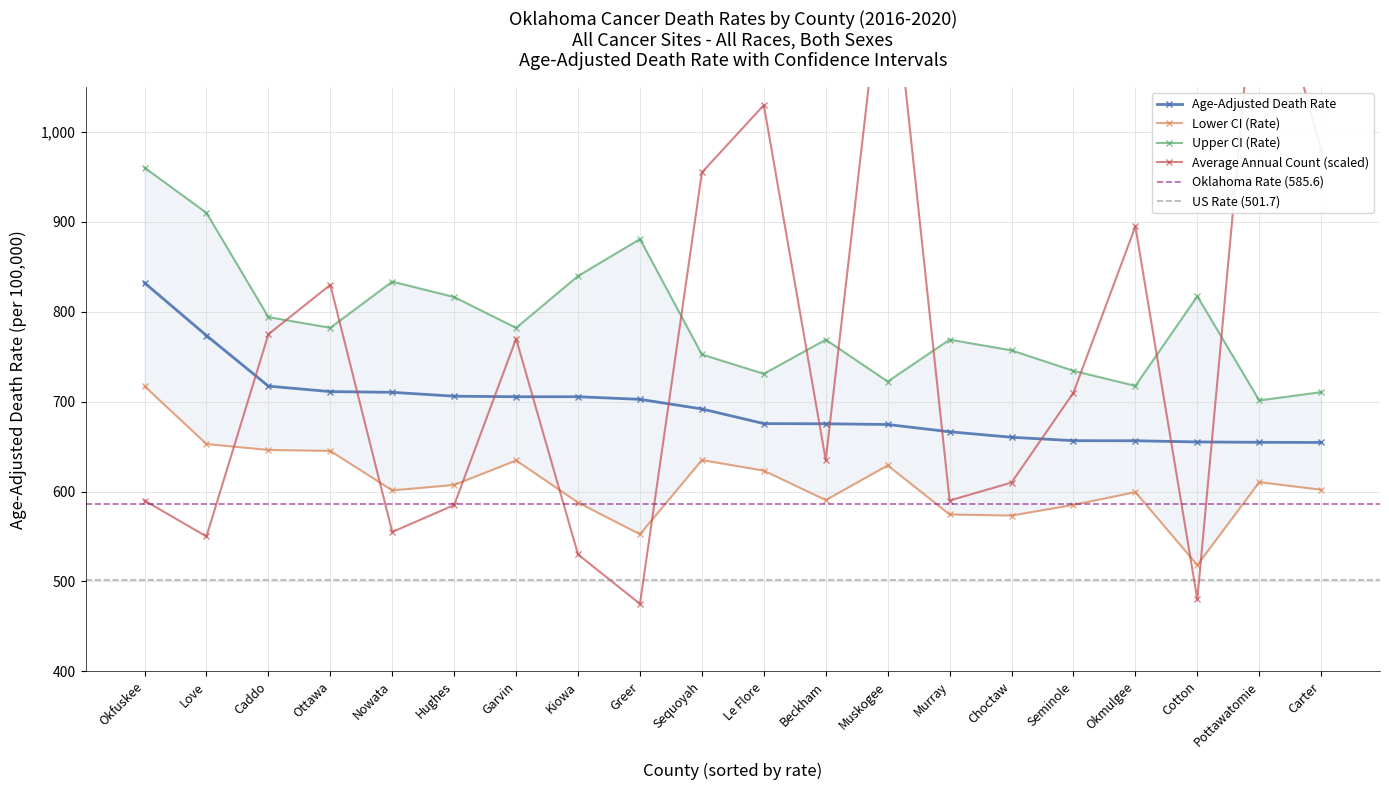

Does the chart display data point markers on the line(s)?

Yes